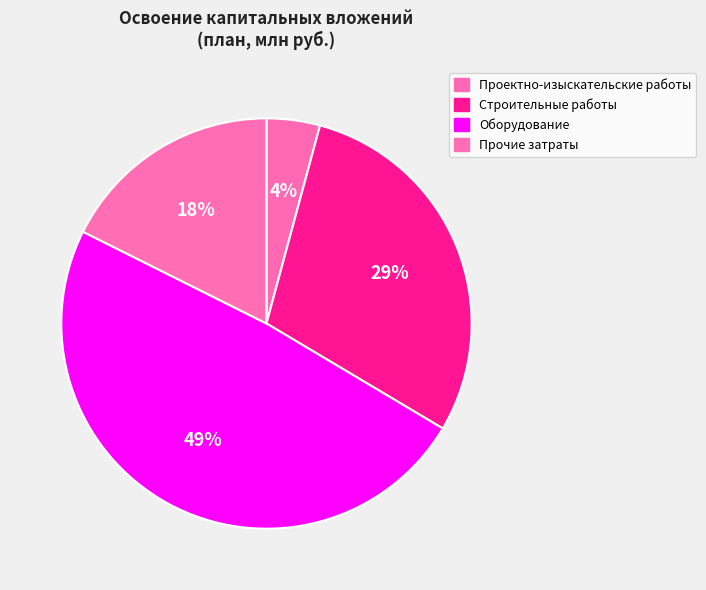

What is the change in value from Строительные работы to Прочие затраты?

-3.3